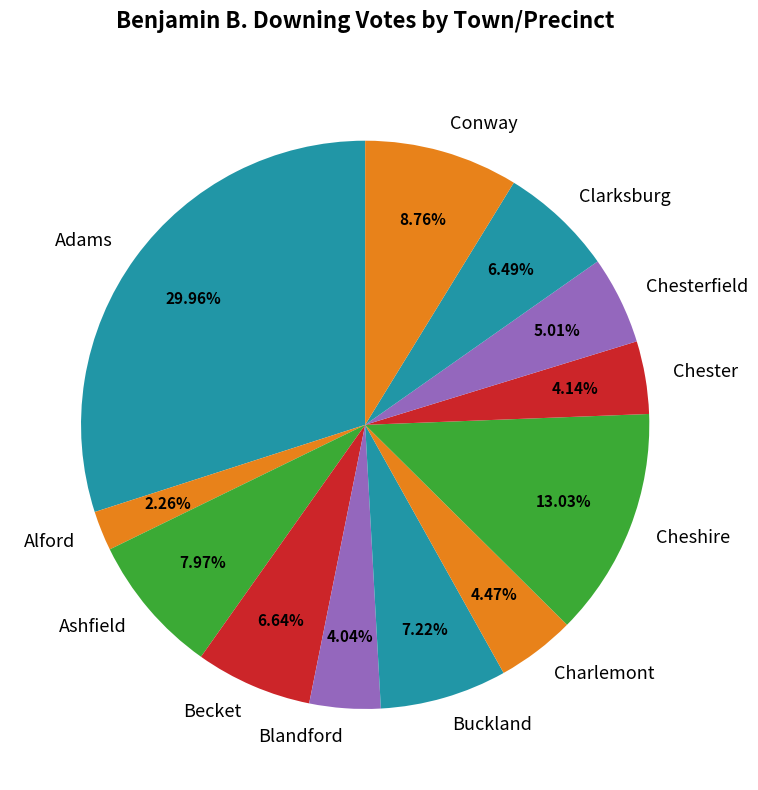

Which slice is the largest?

Adams